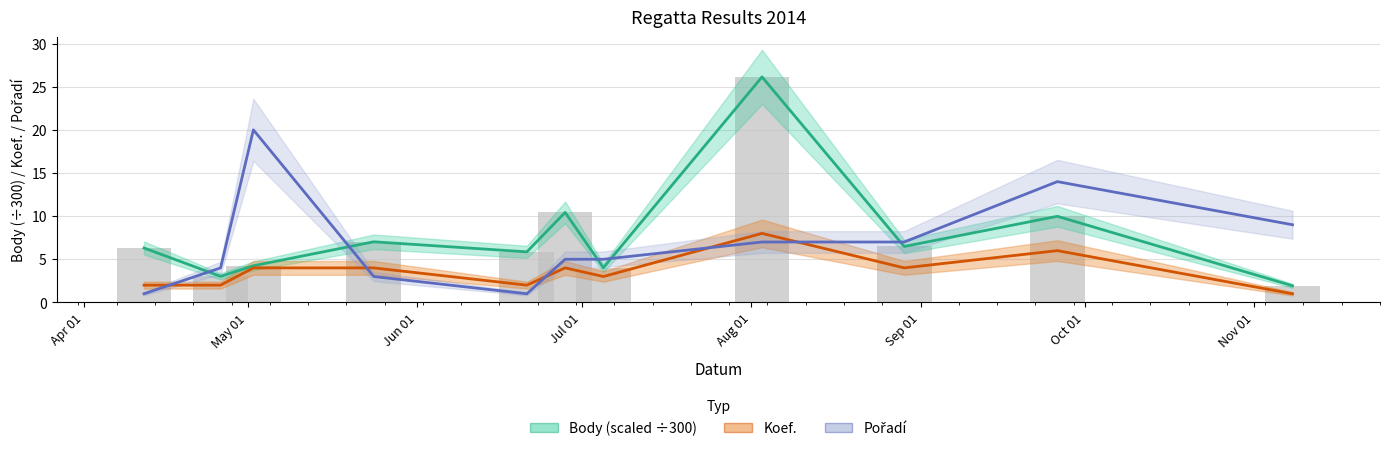

How many groups of bars are there?

11